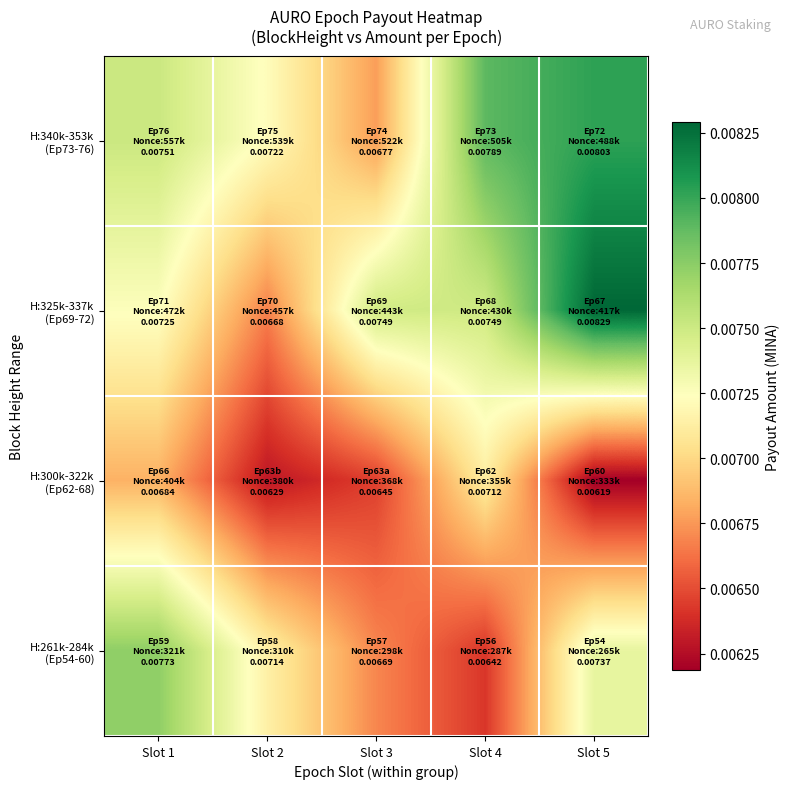

Which category has the highest value across all series?

Slot 5